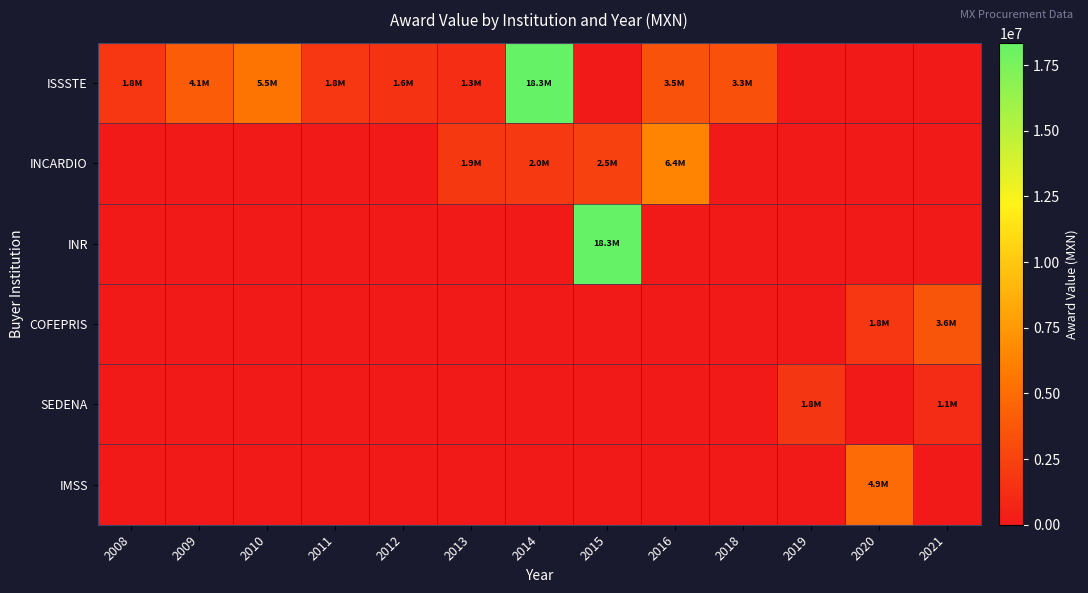

What is the total value across all series at 2014?

20303738.0